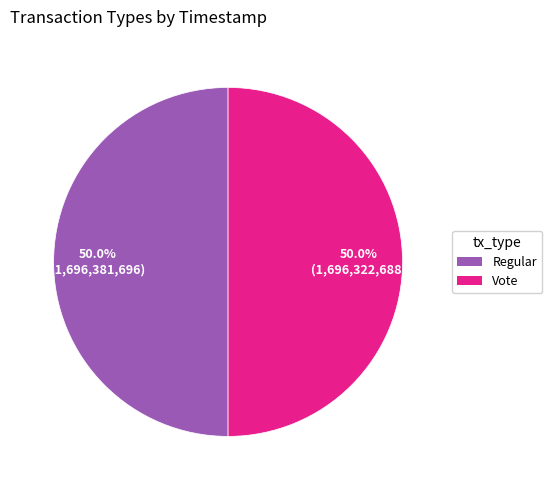

What is the ratio of the value at Vote to the value at Regular?

1.0